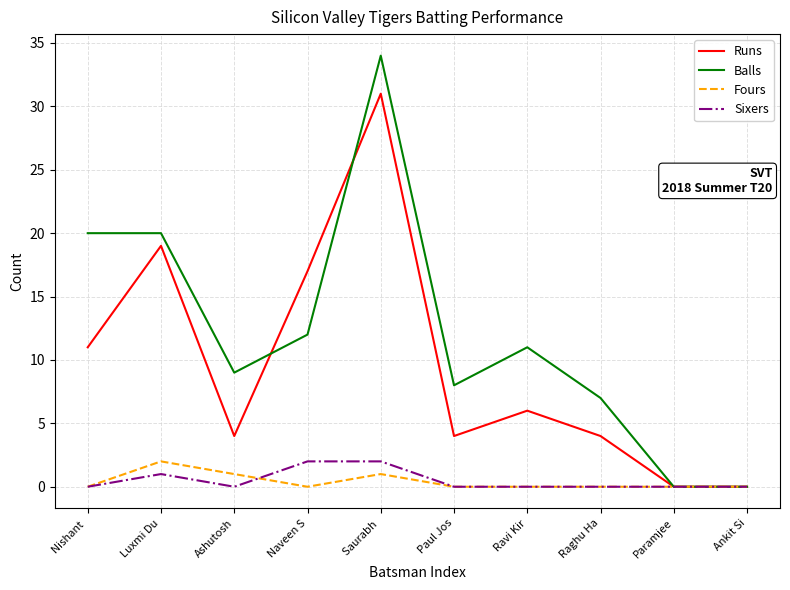

What is the spread (max minus min) of values at Raghu Ha?

7